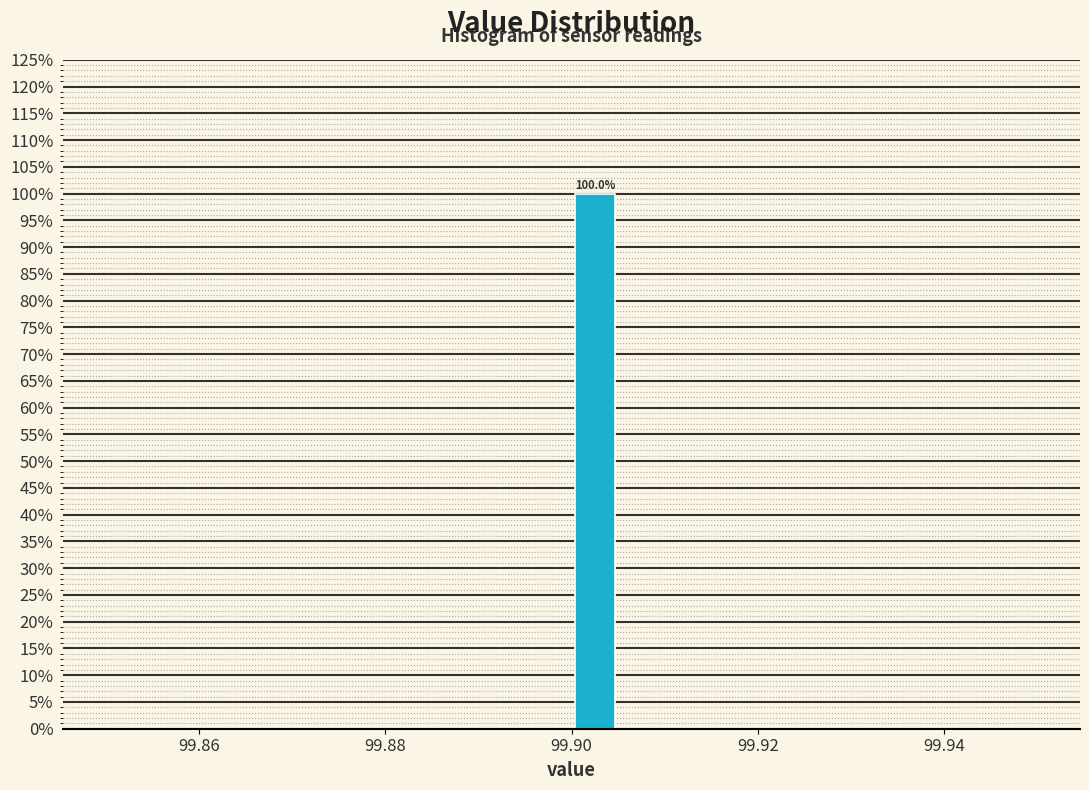

Read against the x-axis, roughly where is the centre of the tallest bar?

99.902